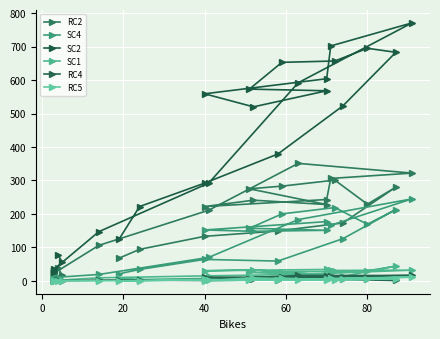

What is the highest value of the SC2 series?

771